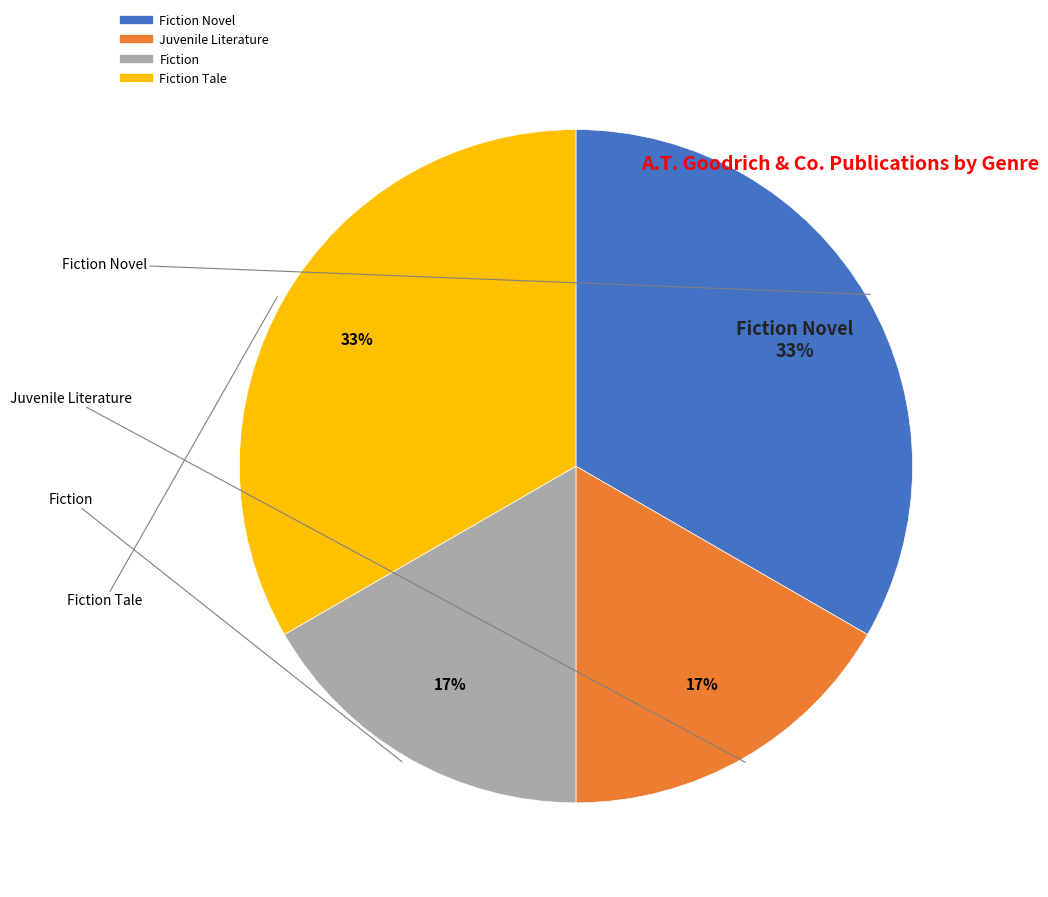

Is there any slice that represents more than half of the pie?

No